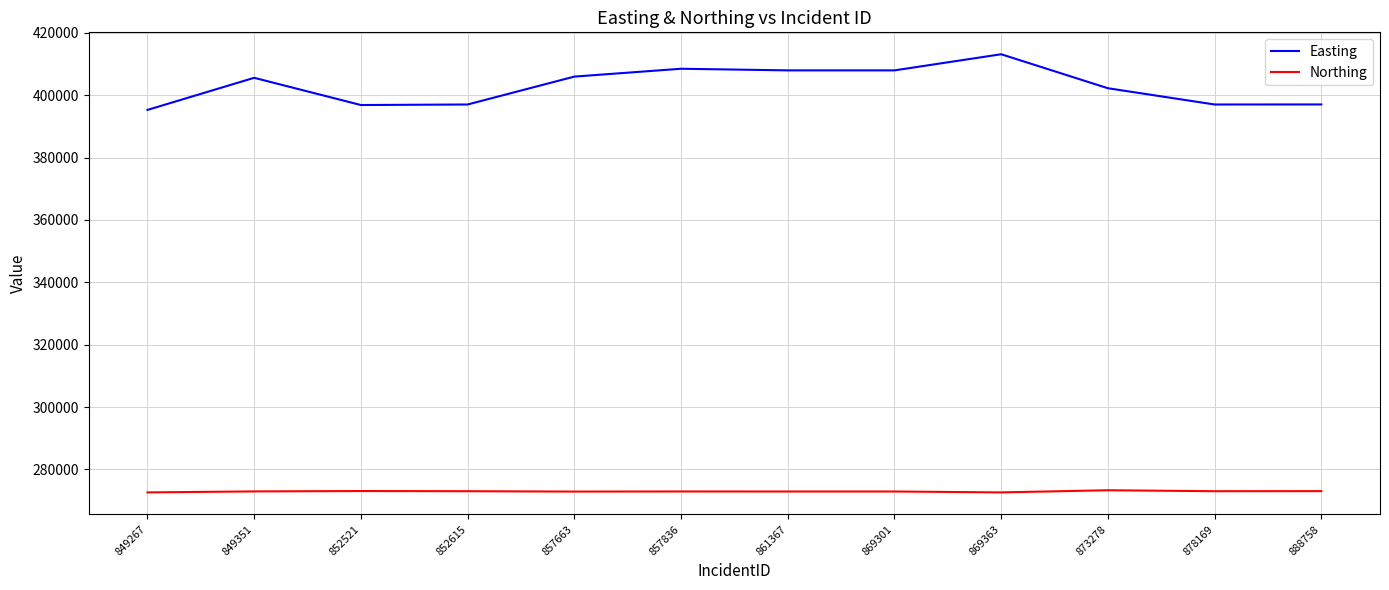

What is the sum of all Northing values?

3275394